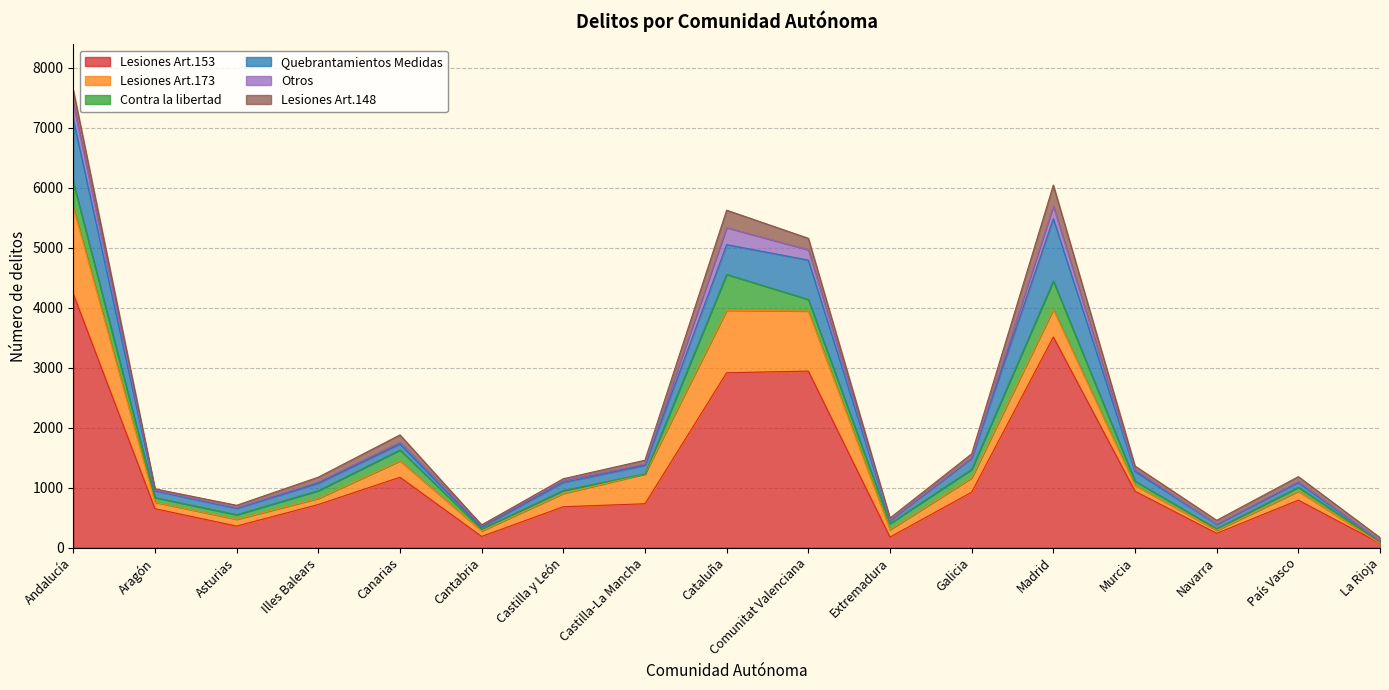

At which label does Lesiones Art.153 reach its peak?

Andalucía